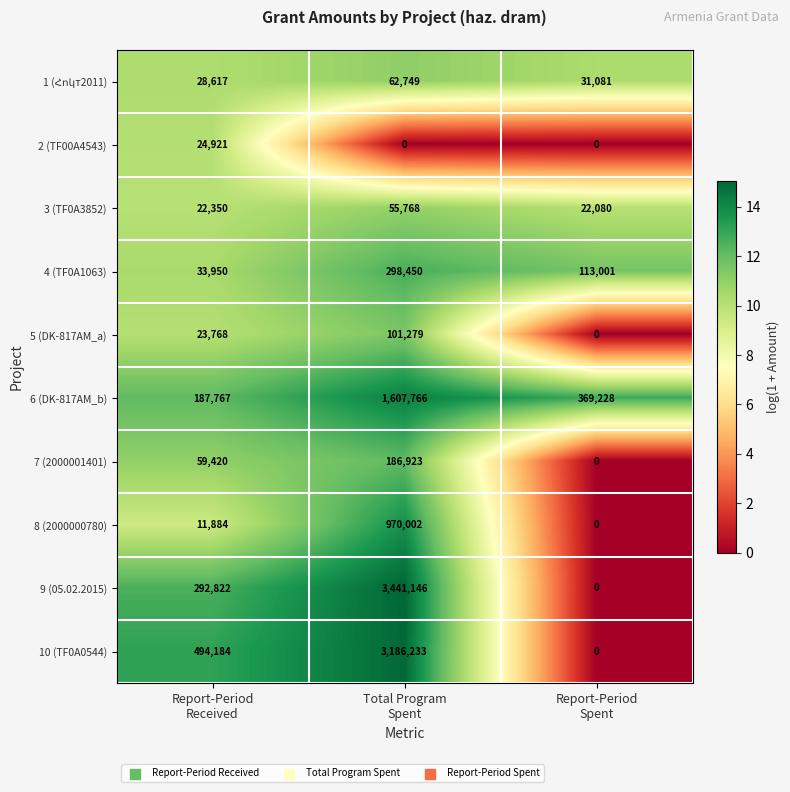

What is the average value of the 3 (TF0A3852) series?

33399